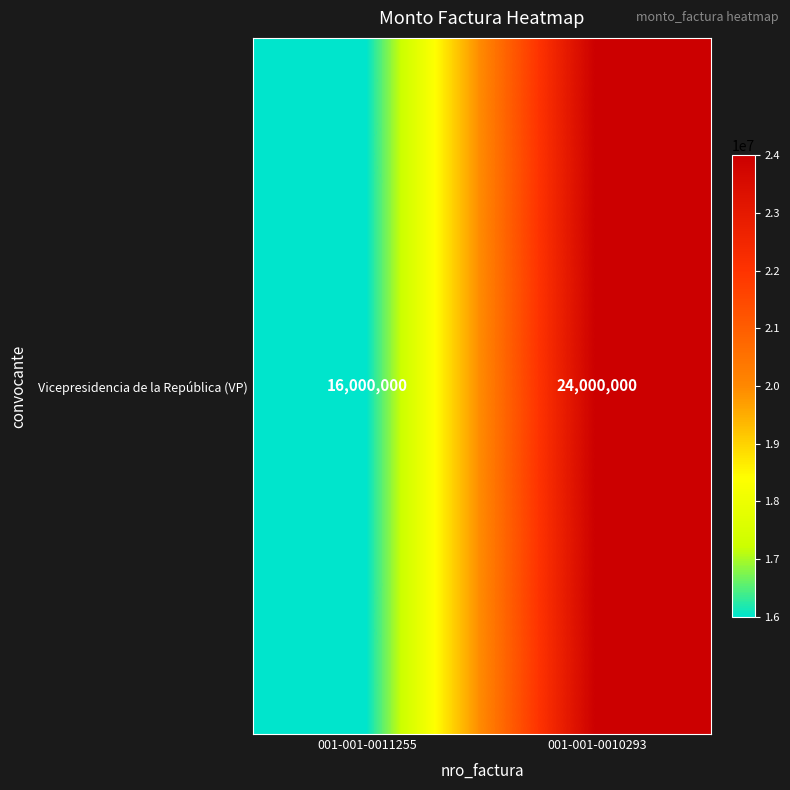

What is the sum of the values at 001-001-0010293 and 001-001-0011255?

40000000